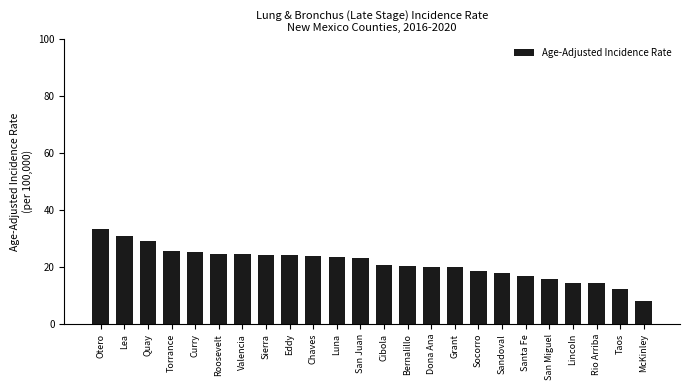

What is the difference between the maximum and minimum values?

25.5